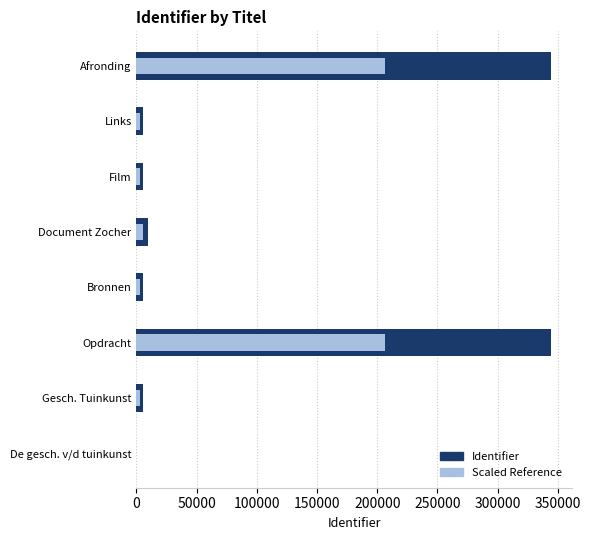

How many values in Identifier are above zero?

7